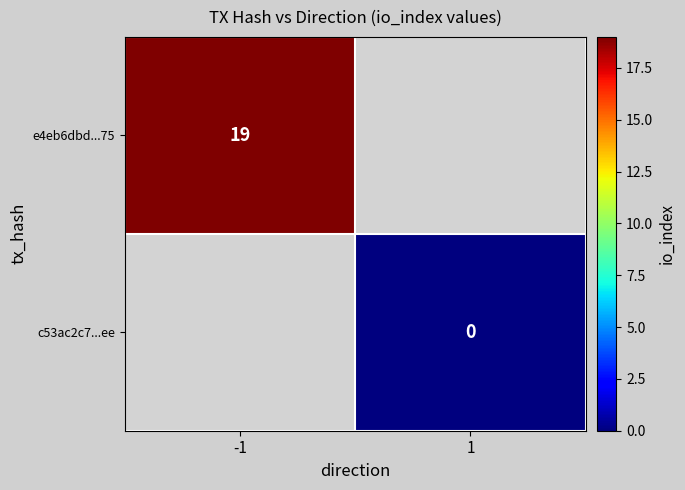

What is the maximum value shown in the chart?

19.0